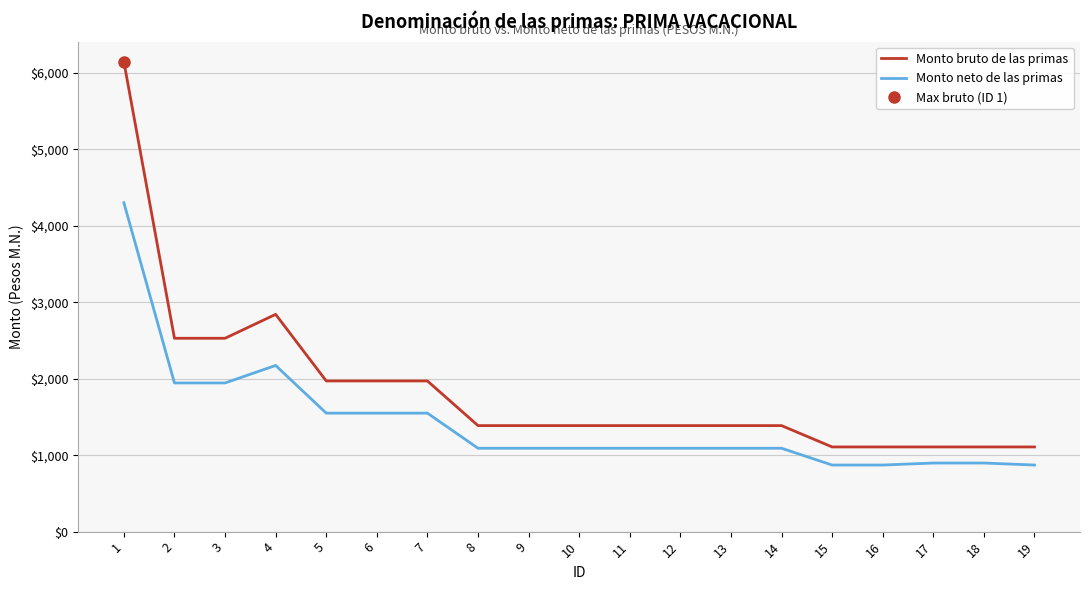

Between 15 and 8, which is larger?

8